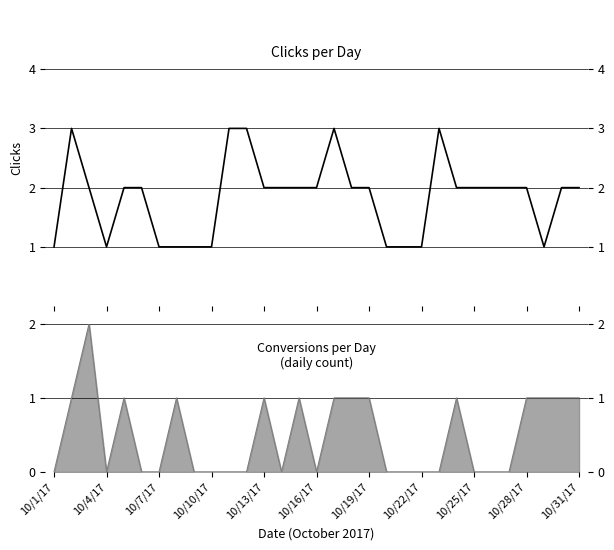

How many interior local peaks (higher than both neighbors) does the data have?

3